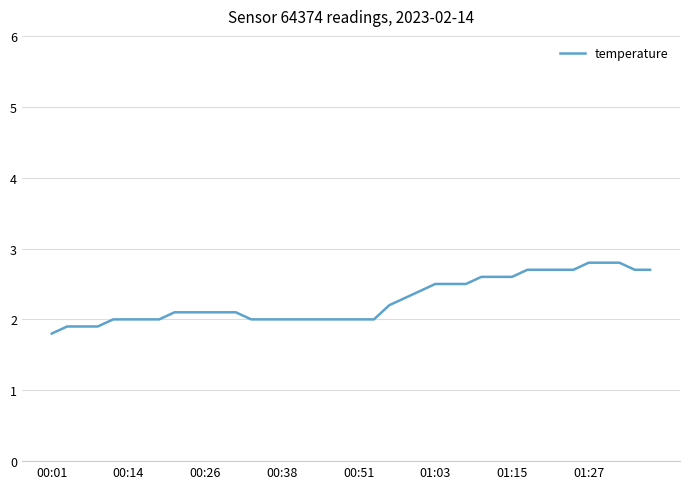

Count the number of categories in the chart.

40